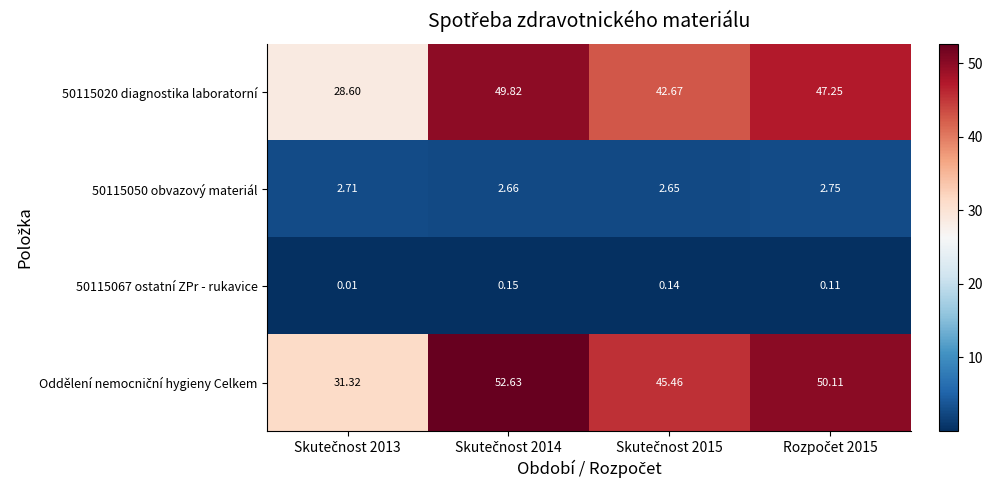

How many categories are shown in the chart?

4